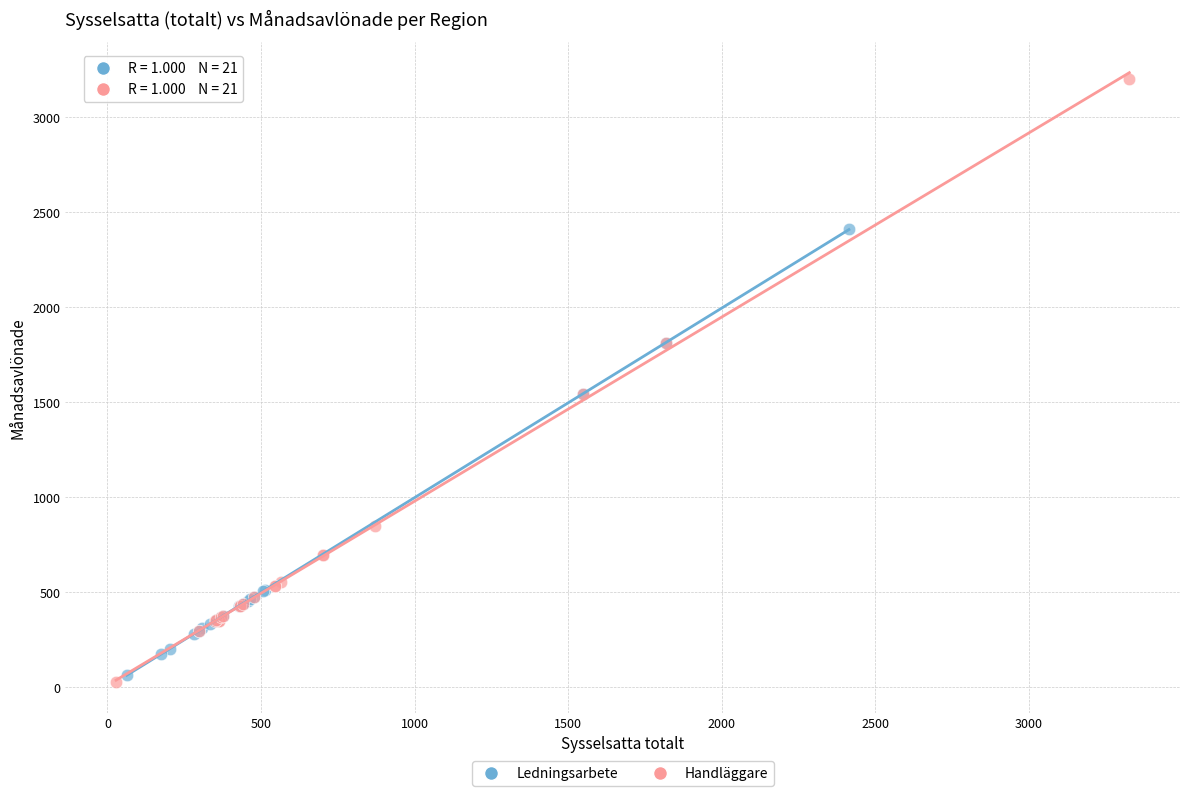

Which series contains the highest Y value?

Handläggare